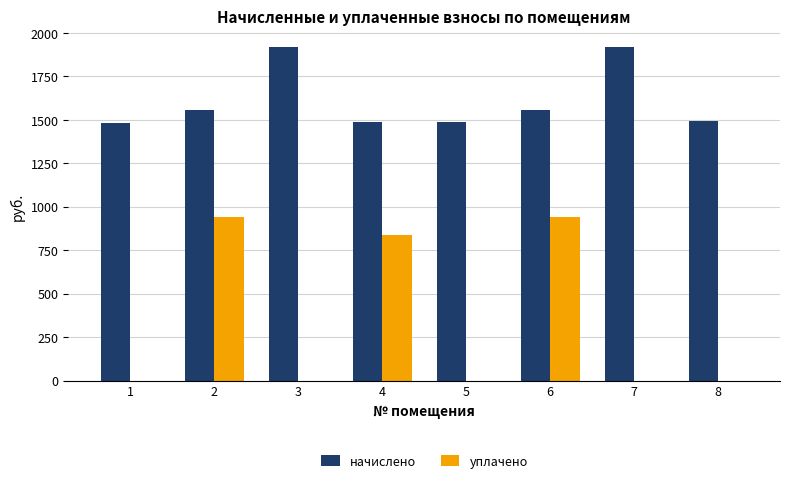

At which label is уплачено closest to 469?

4